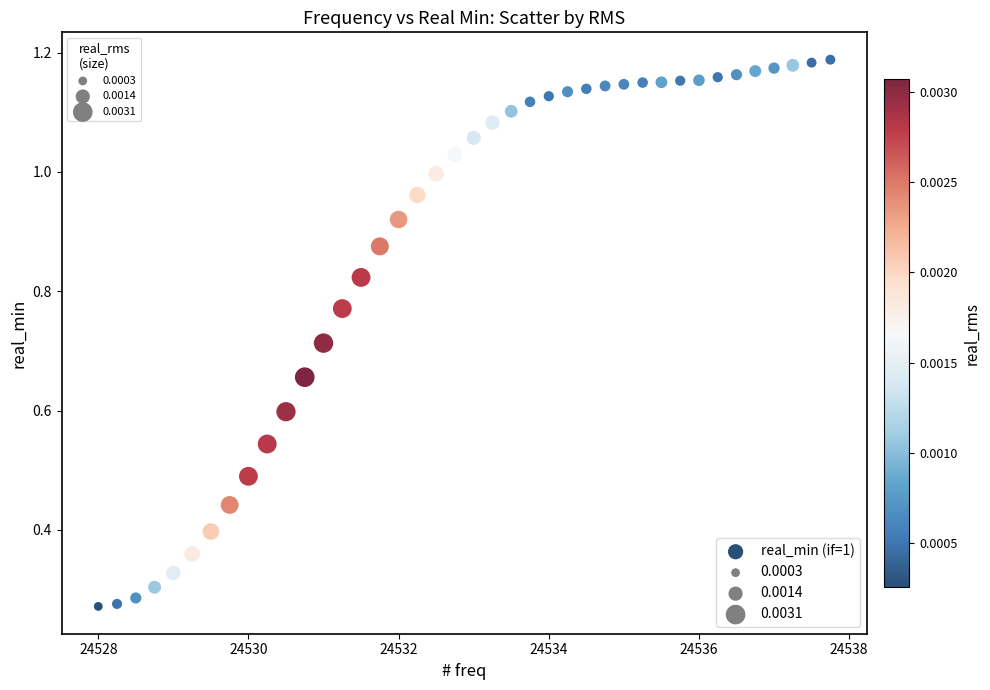

What is the range of X values (max minus min)?

9.8